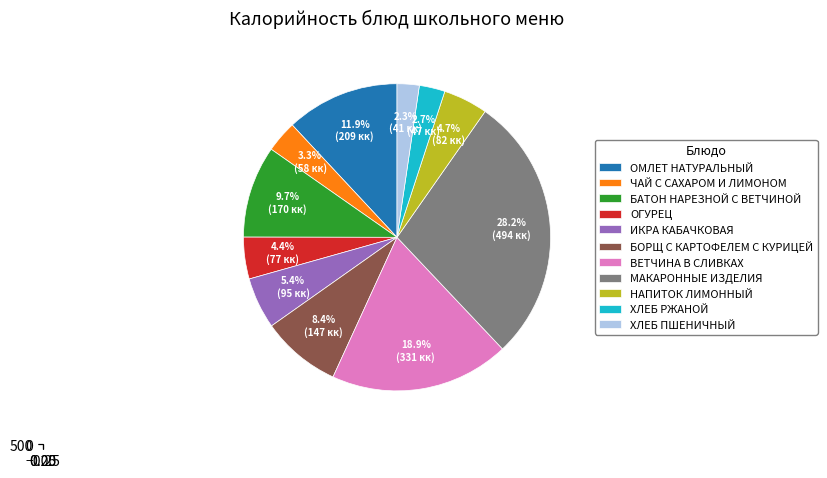

To the nearest percent, what is the combined percentage of ОГУРЕЦ and ХЛЕБ ПШЕНИЧНЫЙ?

7%